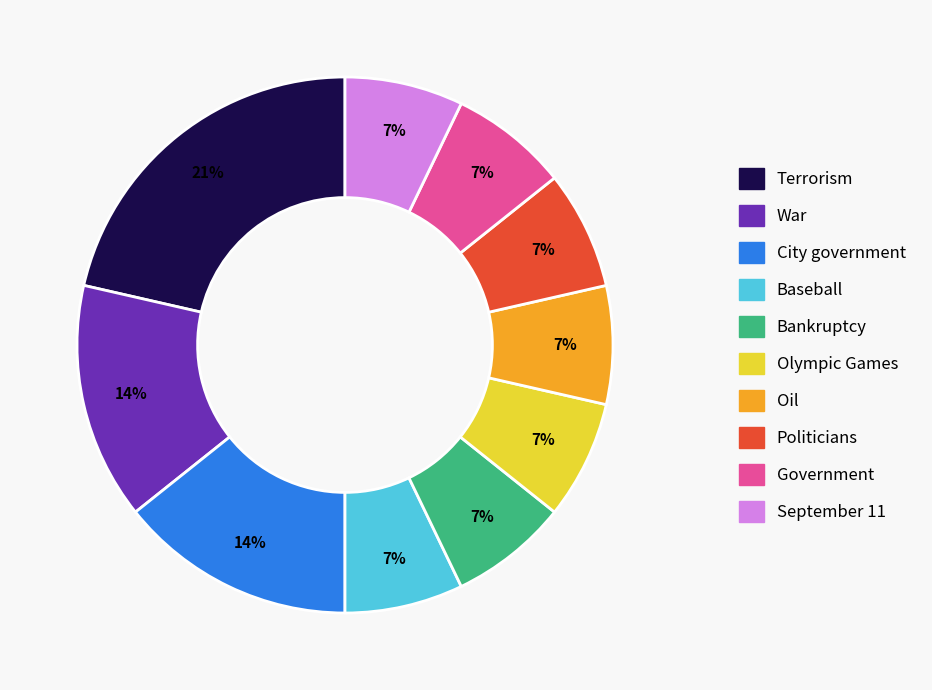

Which category has the biggest portion of the pie?

Terrorism